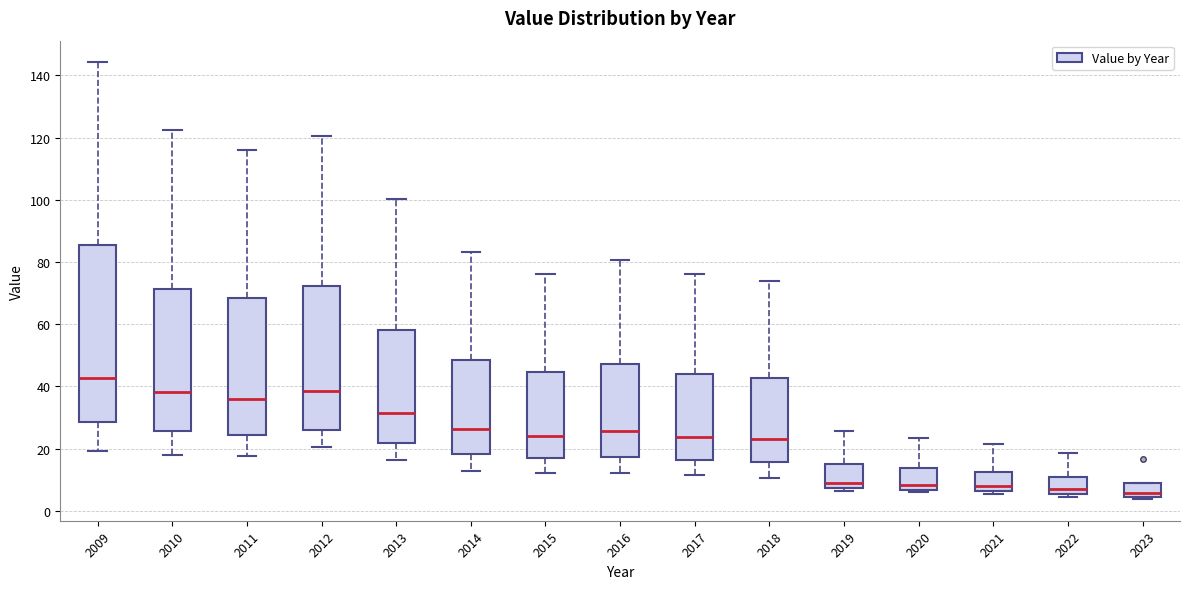

Reading left to right, read every box against the y-axis: the position of its median line, the range the box covers, and the ends of its whiskers. The values are not printed on the chart, so give them approximately, as read against the axis.

2009: median 42, box 28 to 86, whiskers 20 to 144
2010: median 38, box 26 to 72, whiskers 18 to 122
2011: median 36, box 24 to 68, whiskers 18 to 116
2012: median 38, box 26 to 72, whiskers 20 to 120
2013: median 32, box 22 to 58, whiskers 16 to 100
2014: median 26, box 18 to 48, whiskers 12 to 84
2015: median 24, box 16 to 44, whiskers 12 to 76
2016: median 26, box 18 to 48, whiskers 12 to 80
2017: median 24, box 16 to 44, whiskers 12 to 76
2018: median 24, box 16 to 42, whiskers 10 to 74
2019: median 10, box 8 to 16, whiskers 6 to 26
2020: median 8, box 6 to 14, whiskers 6 (just below the box's lower edge) to 24
2021: median 8, box 6 to 12, whiskers 6 (just below the box's lower edge) to 22
2022: median 6 (just above the box's lower edge), box 6 to 10, whiskers 4 to 18
2023: median 6, box 4 to 10, whiskers 4 (just below the box's lower edge) to 10